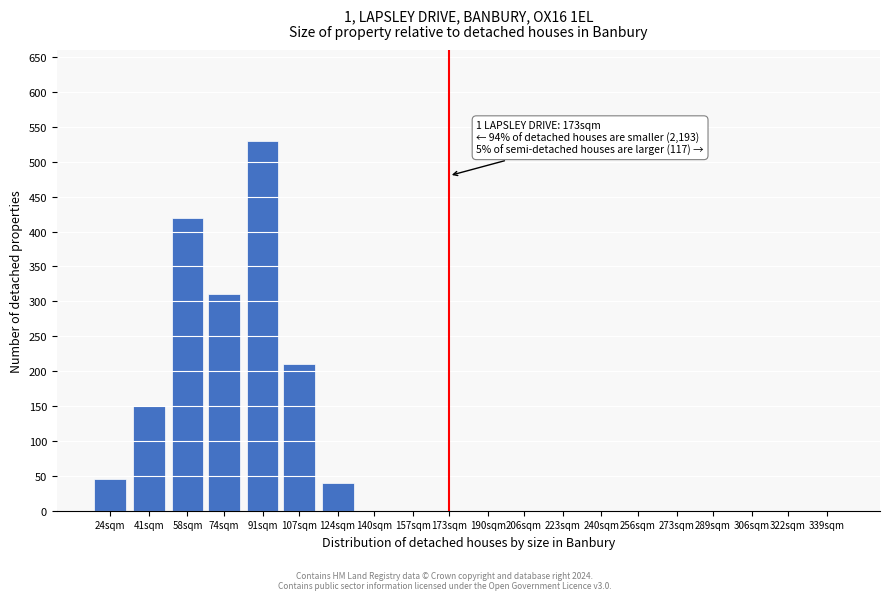

Reading left to right, list all the values displayed in this chart.

24sqm=45	41sqm=150	58sqm=420	74sqm=310	91sqm=530	107sqm=210	124sqm=40	140sqm=0	157sqm=0	173sqm=0	190sqm=0	206sqm=0	223sqm=0	240sqm=0	256sqm=0	273sqm=0	289sqm=0	306sqm=0	322sqm=0	339sqm=0